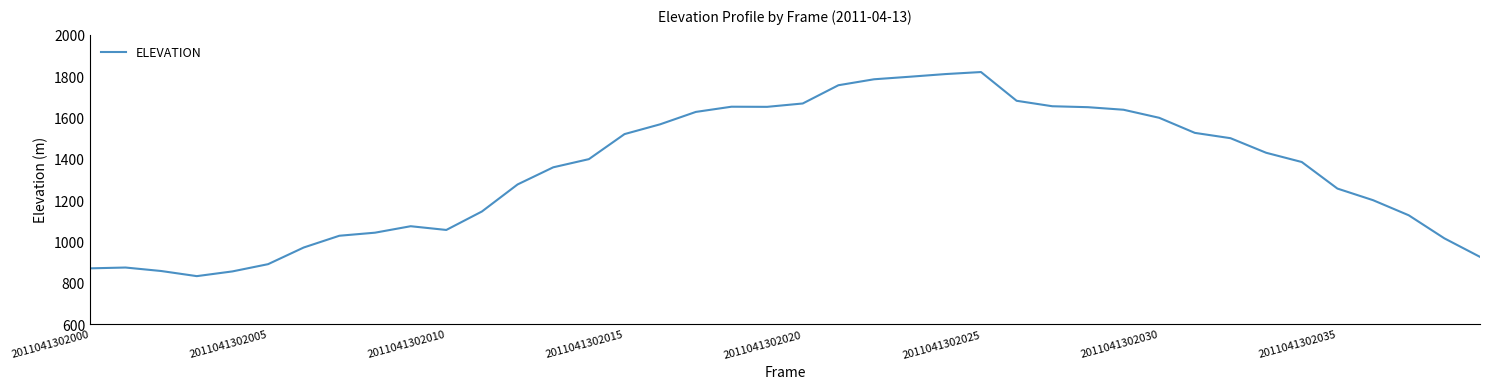

What is the difference between the maximum and minimum values?

986.8